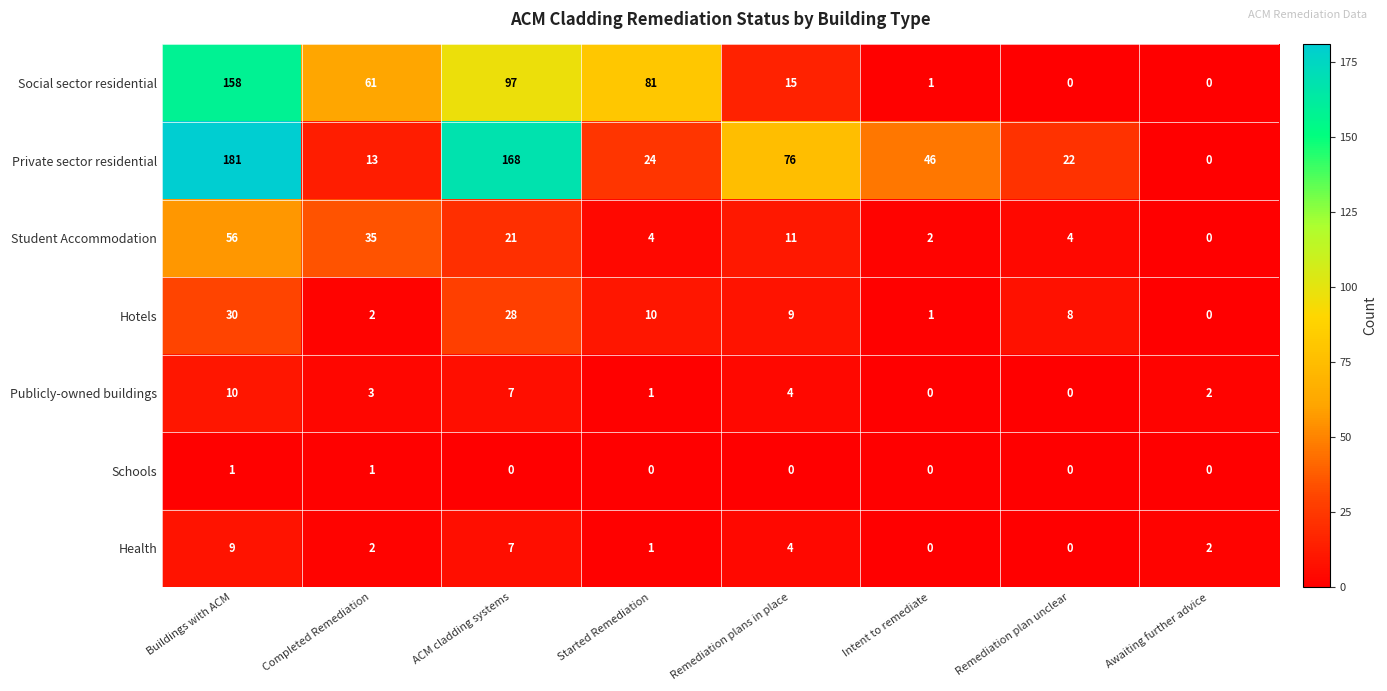

What is the difference between the Publicly-owned buildings values at Awaiting further advice and ACM cladding systems?

5